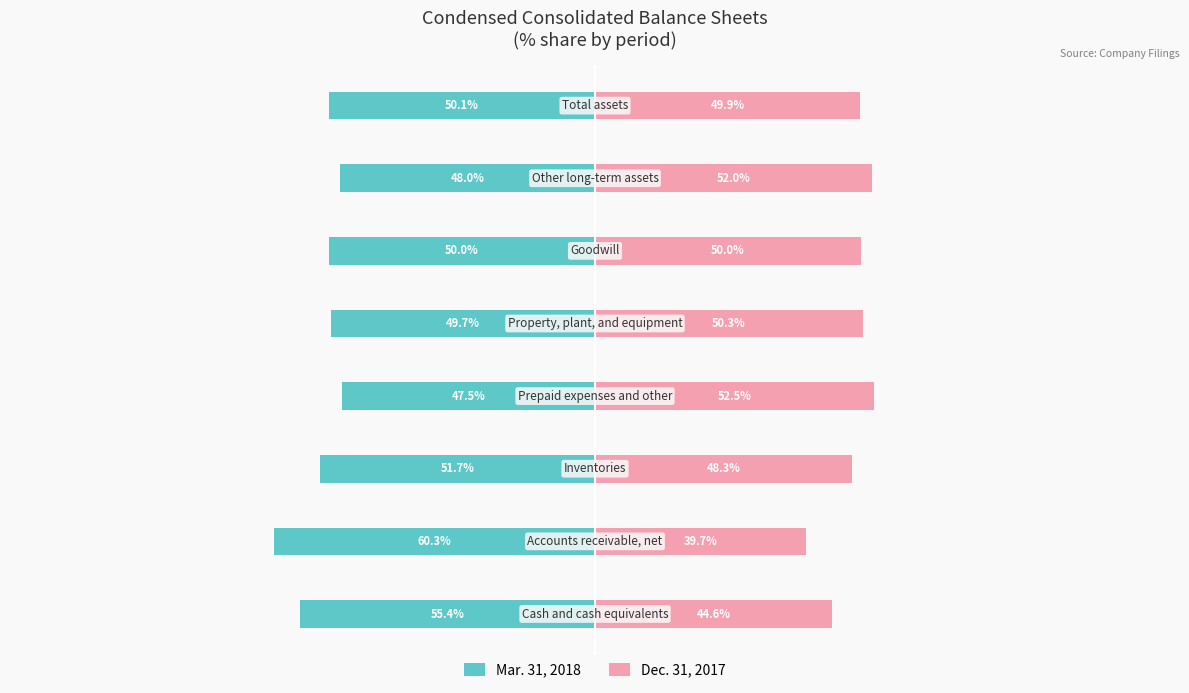

What is the sum of the Dec. 31, 2017 values at 3 and 0?

97.1